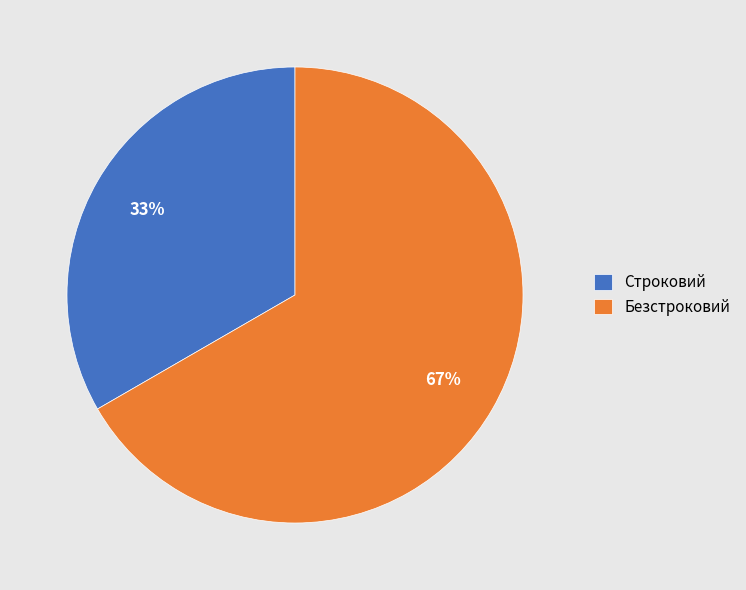

True or false: Строковий accounts for 42% of the total.

False